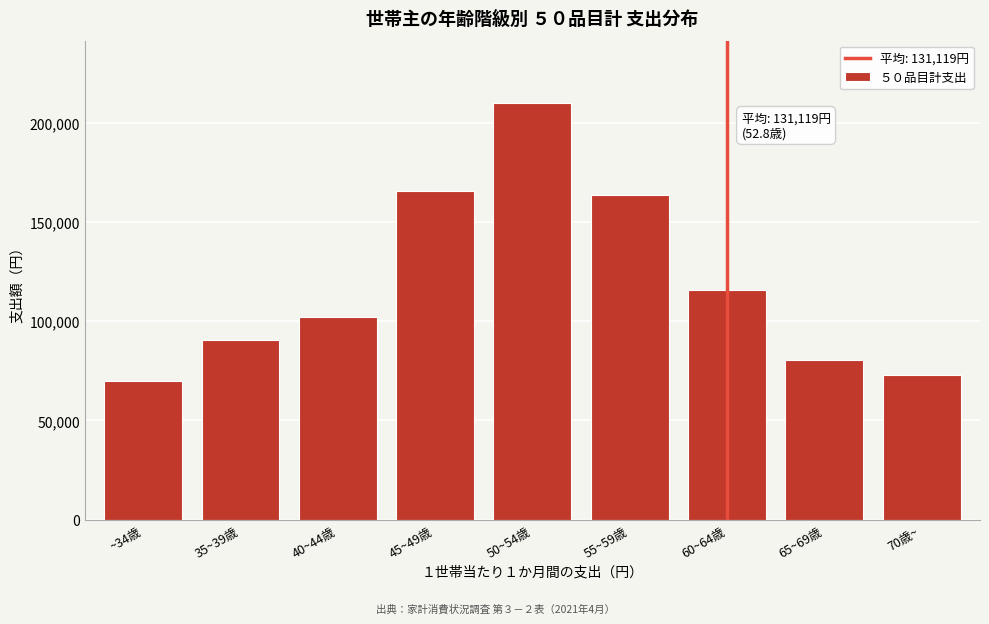

Reading left to right, transcribe all the data shown in this chart.

~34歳=69910	35~39歳=90318	40~44歳=101888	45~49歳=165448	50~54歳=209963	55~59歳=163728	60~64歳=115854	65~69歳=80692	70歳~=72881